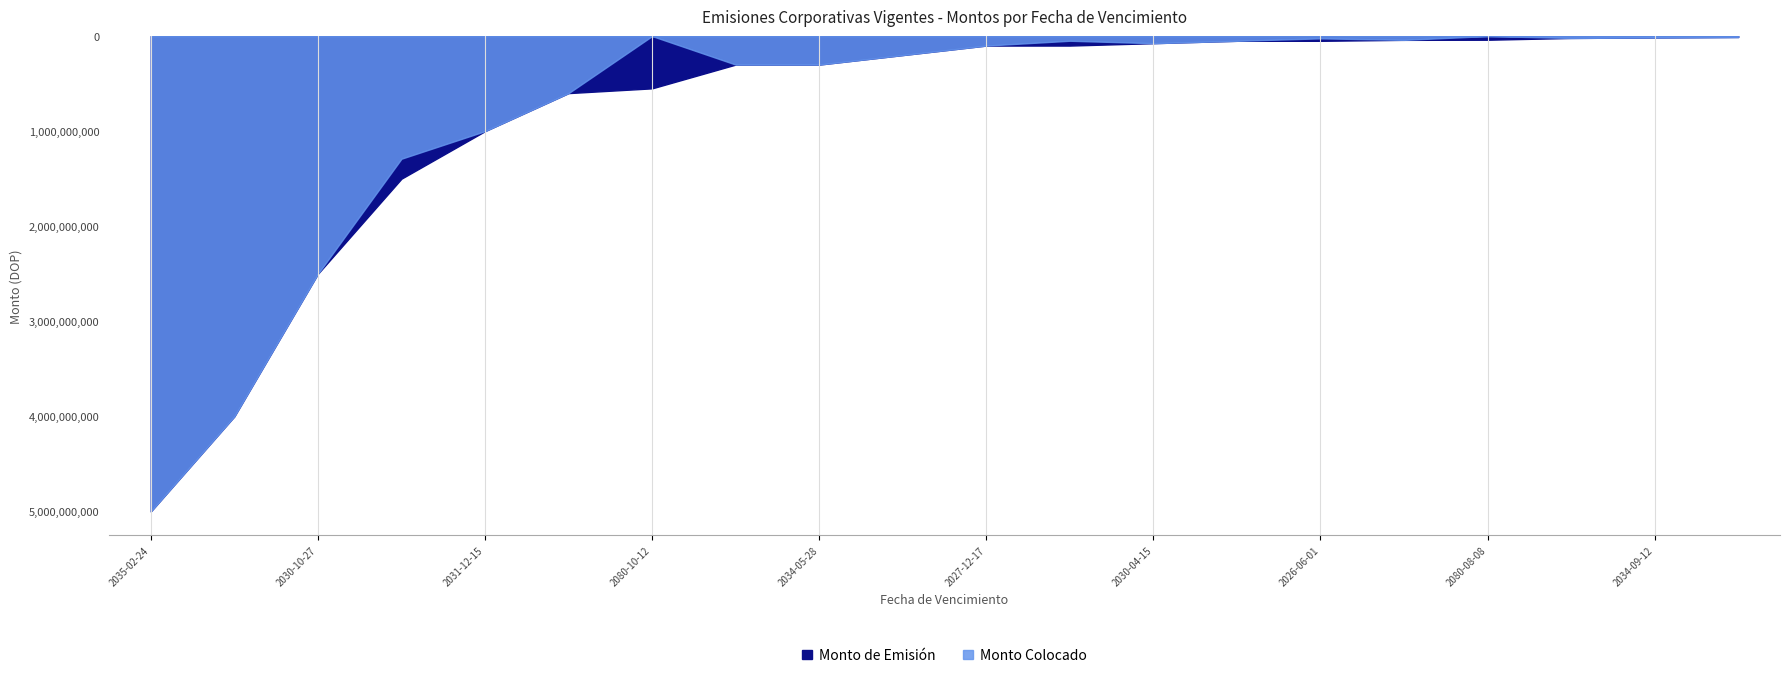

Where is the first local maximum for Monto de Emisión?

2027-10-19